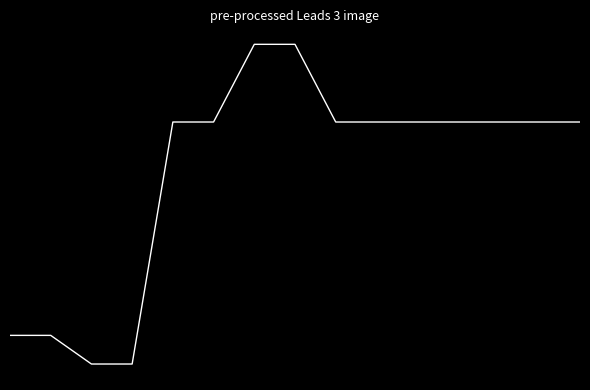

Is this an area chart (filled region under the line)?

No